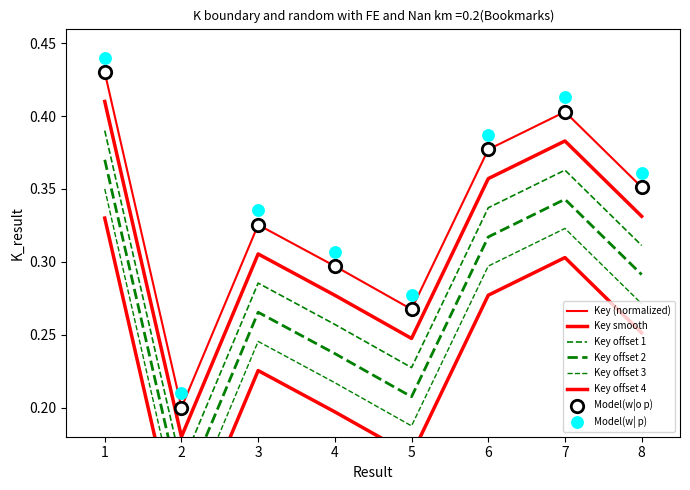

Which has a higher value, 3 or 8?

8